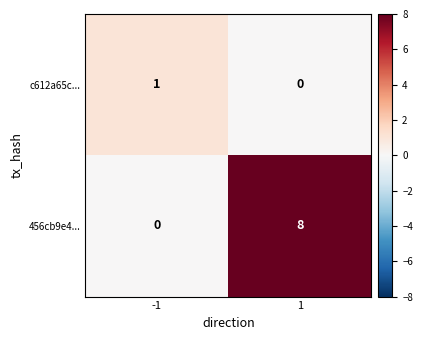

Between -1 and 1, which series saw the biggest shift?

456cb9e4...